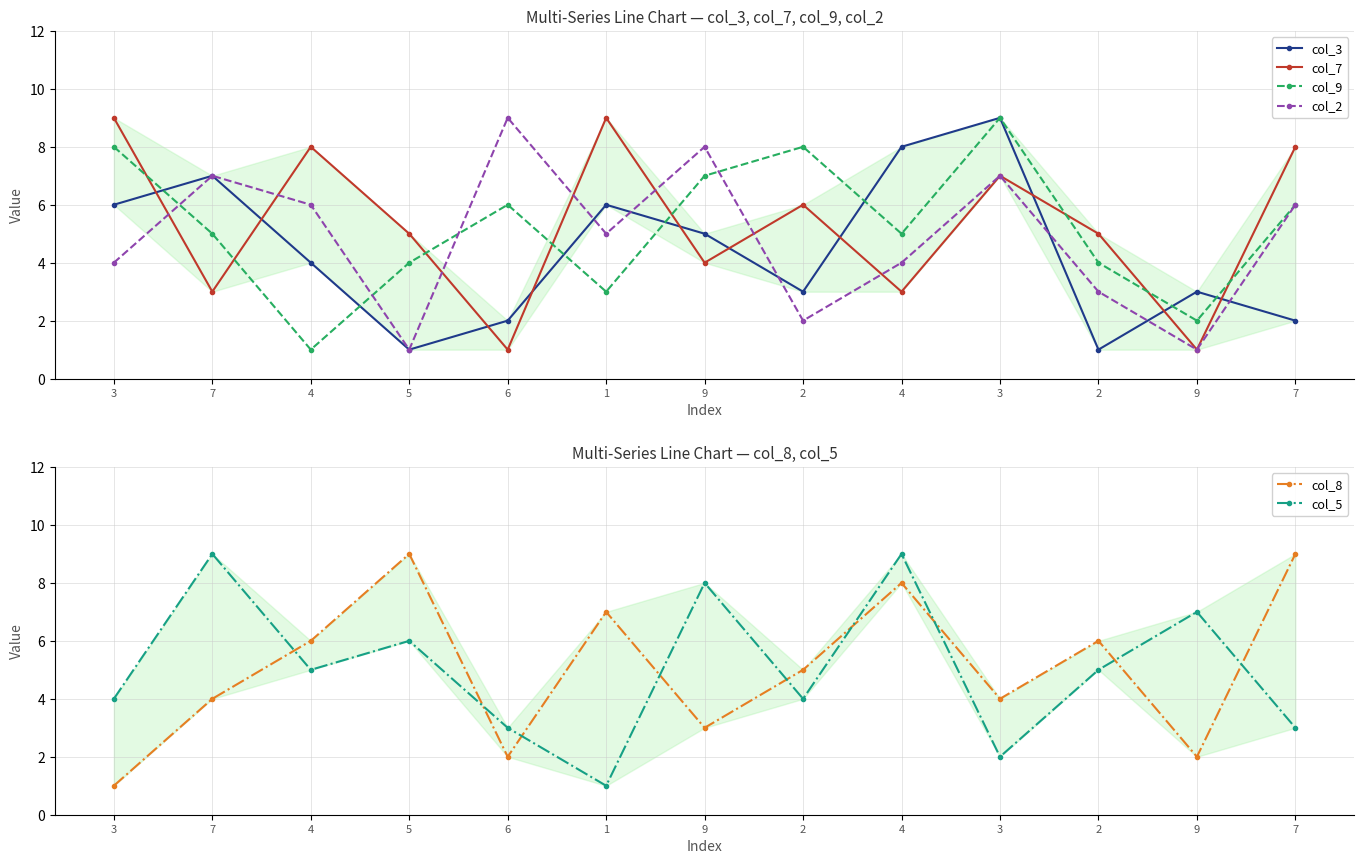

Count the number of categories in the chart.

13